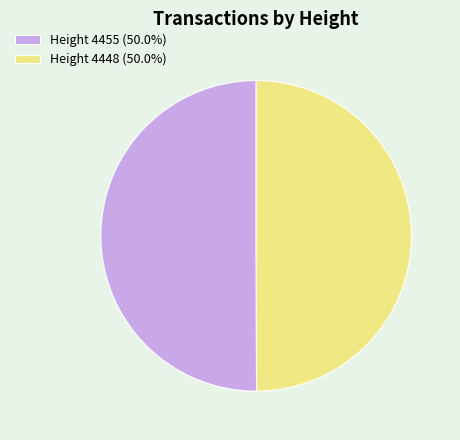

Do Height 4455 (50.0%) and Height 4448 (50.0%) together represent more than half of the pie?

Yes